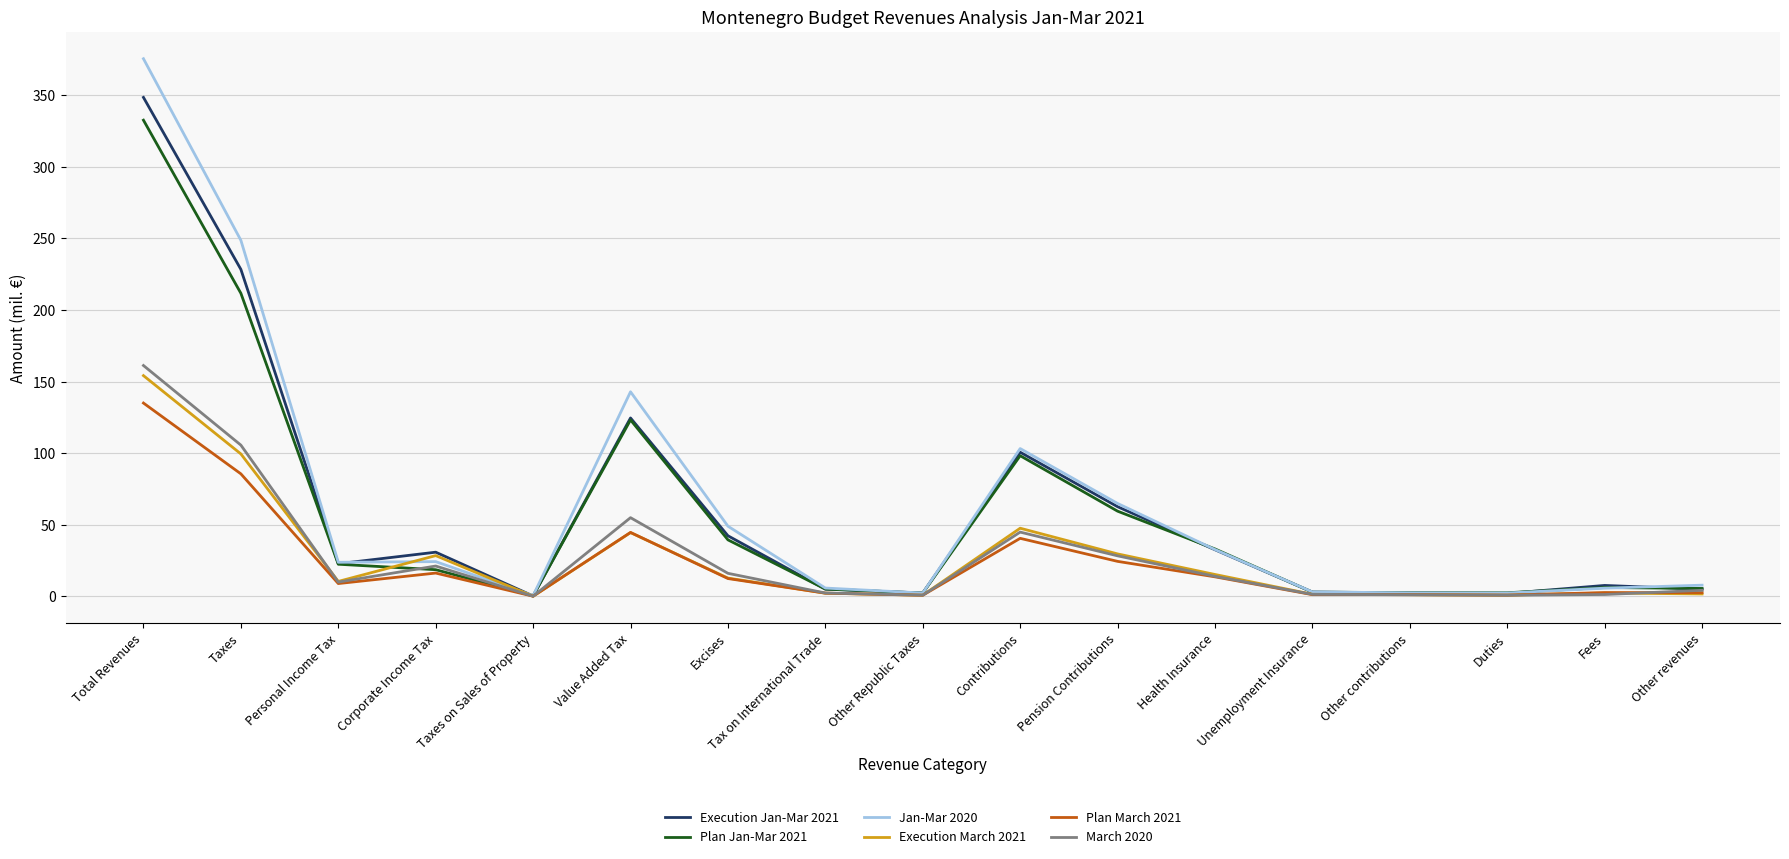

Which series has the widest spread of values?

Jan-Mar 2020